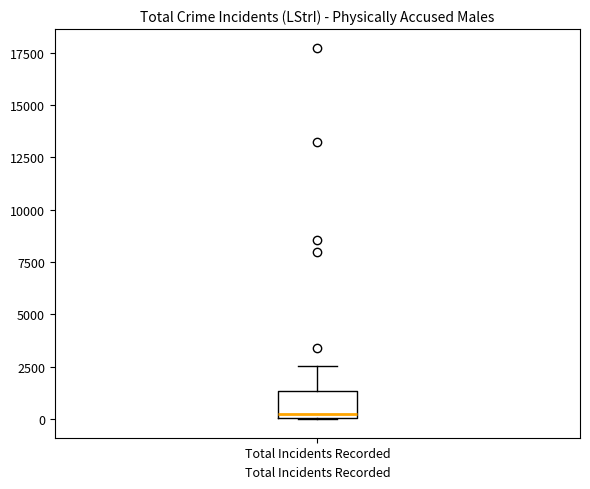

Read this box plot against the y-axis: the position of the median line, the range covered by the box, and the ends of both whiskers. The values are not printed on the chart, so give them approximately, as read against the axis.

median 0 (just above the box's lower edge), box 0 to 1500, whiskers 0 to 2500